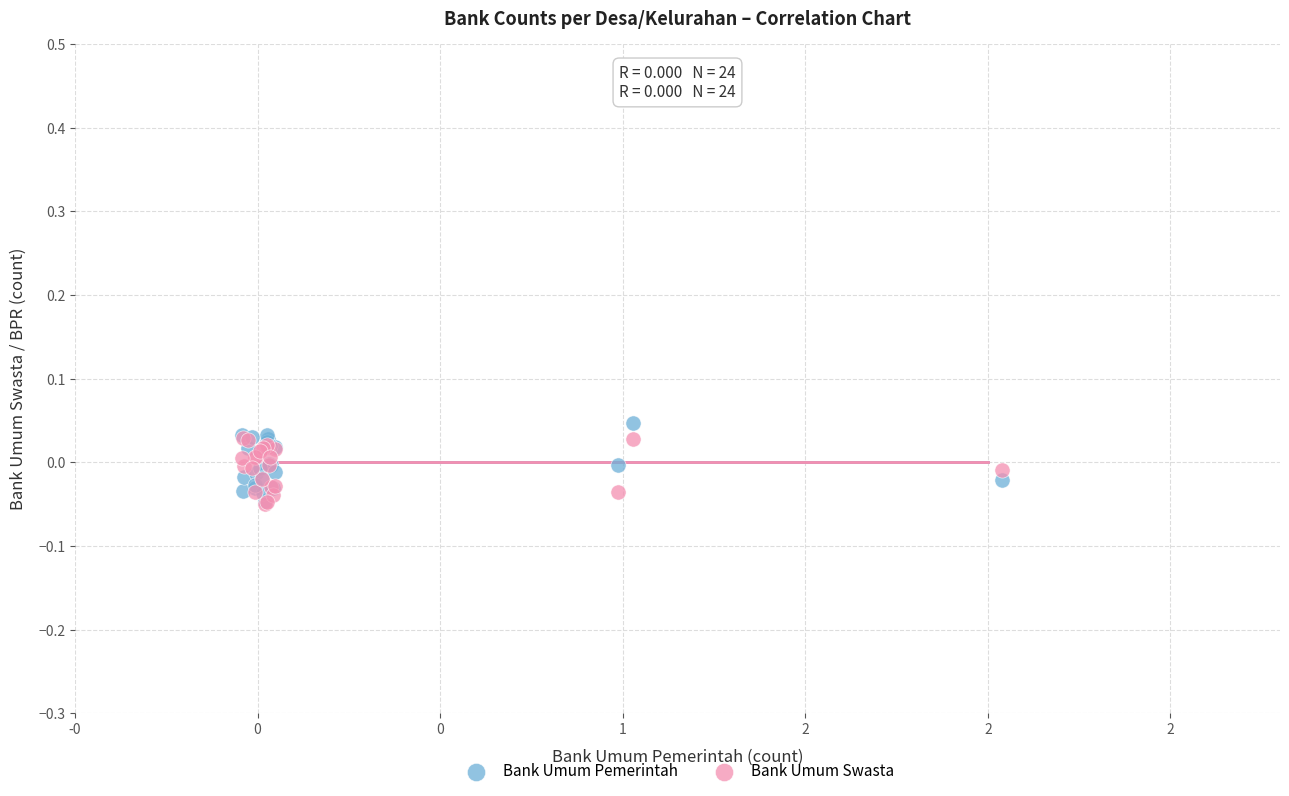

What are all the series names shown in the legend?

Bank Umum Pemerintah, Bank Umum Swasta